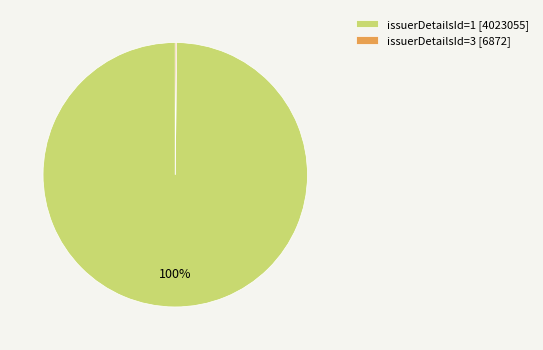

What is the largest slice in the pie chart?

issuerDetailsId=1 [4023055]